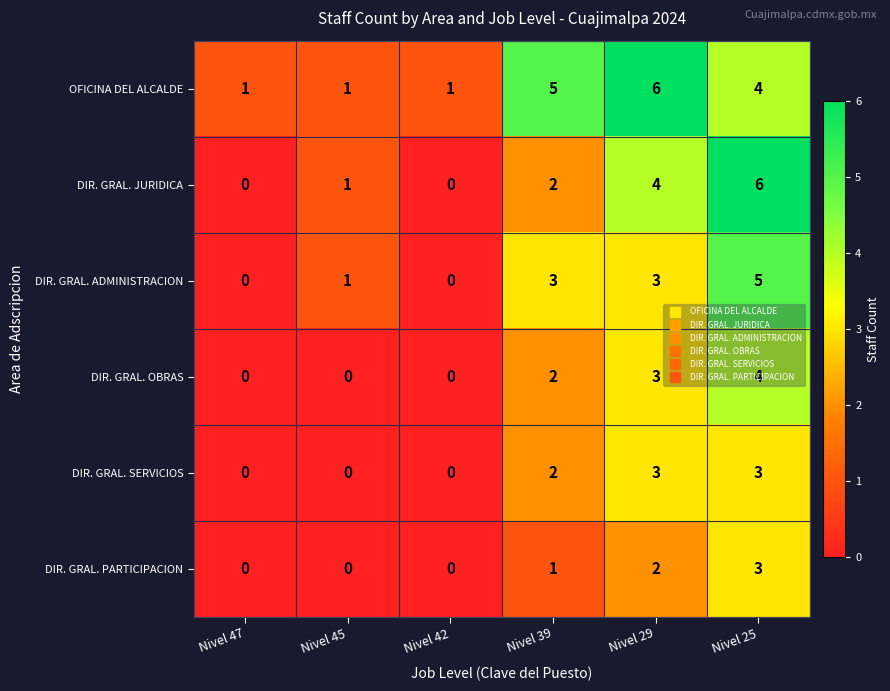

What is the difference between the maximum and minimum values in the DIR. GRAL. JURIDICA series?

6